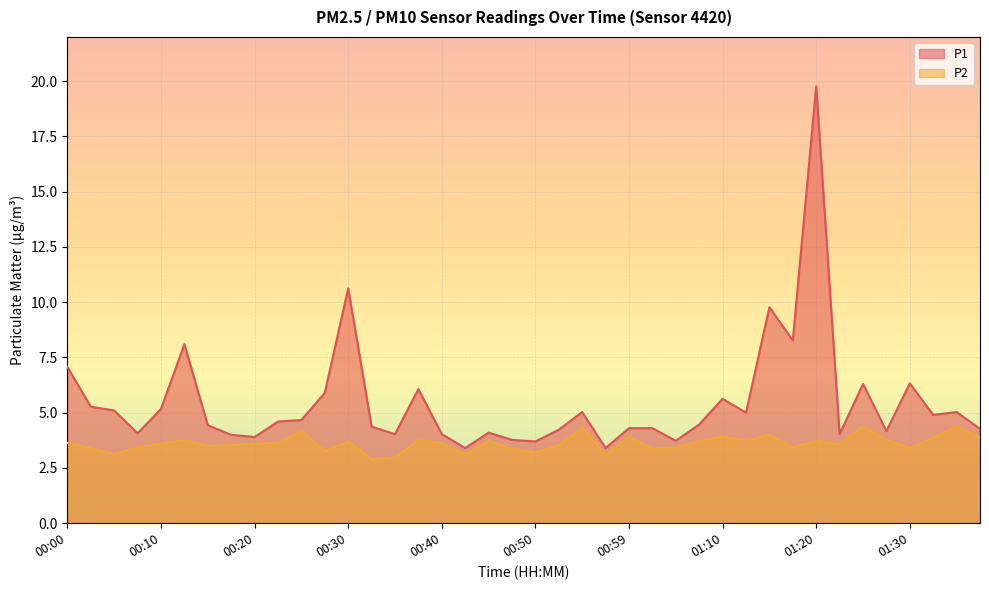

Reading left to right, what are all the values shown in this chart?

P1: 00:00=7.1	00:02=5.3	00:05=5.1	00:07=4.1	00:10=5.2	00:12=8.1	00:15=4.4	00:17=4.0	00:20=3.9	00:22=4.6	00:25=4.7	00:27=5.9	00:30=10.6	00:32=4.4	00:35=4.0	00:37=6.1	00:40=4.0	00:42=3.4	00:45=4.1	00:47=3.8	00:50=3.7	00:52=4.2	00:55=5.0	00:57=3.4	00:59=4.3	01:02=4.3	01:04=3.7	01:07=4.5	01:10=5.6	01:12=5.0	01:15=9.8	01:17=8.3	01:20=19.8	01:22=4.0	01:25=6.3	01:27=4.2	01:30=6.3	01:32=4.9	01:35=5.0	01:37=4.3
P2: 00:00=3.6	00:02=3.4	00:05=3.1	00:07=3.4	00:10=3.6	00:12=3.8	00:15=3.5	00:17=3.5	00:20=3.6	00:22=3.6	00:25=4.2	00:27=3.3	00:30=3.7	00:32=2.9	00:35=3.0	00:37=3.8	00:40=3.6	00:42=3.1	00:45=3.7	00:47=3.4	00:50=3.2	00:52=3.5	00:55=4.3	00:57=3.1	00:59=3.9	01:02=3.4	01:04=3.4	01:07=3.7	01:10=3.9	01:12=3.7	01:15=4.0	01:17=3.4	01:20=3.7	01:22=3.6	01:25=4.4	01:27=3.8	01:30=3.4	01:32=3.9	01:35=4.4	01:37=3.9